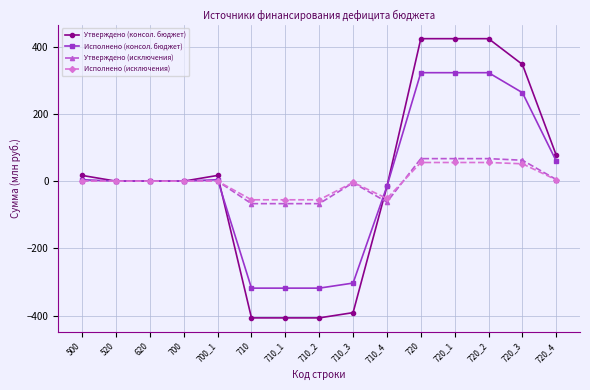

Reading left to right, what are all the values shown in this chart?

Утверждено (консол. бюджет): 500=17.0	520=0.0	620=0.0	700=0.0	700_1=17.0	710=-406.6	710_1=-406.6	710_2=-406.6	710_3=-390.9	710_4=-15.7	720=423.6	720_1=423.6	720_2=423.6	720_3=347.0	720_4=76.7
Исполнено (консол. бюджет): 500=4.3	520=0.0	620=0.0	700=0.0	700_1=4.3	710=-318.1	710_1=-318.1	710_2=-318.1	710_3=-303.1	710_4=-15.1	720=322.5	720_1=322.5	720_2=322.5	720_3=263.0	720_4=59.4
Утверждено (исключения): 500=0.0	520=0.0	620=0.0	700=0.0	700_1=0.0	710=-66.9	710_1=-66.9	710_2=-66.9	710_3=-4.8	710_4=-62.2	720=66.9	720_1=66.9	720_2=66.9	720_3=62.2	720_4=4.8
Исполнено (исключения): 500=0.0	520=0.0	620=0.0	700=0.0	700_1=0.0	710=-55.4	710_1=-55.4	710_2=-55.4	710_3=-3.9	710_4=-51.6	720=55.4	720_1=55.4	720_2=55.4	720_3=51.6	720_4=3.9